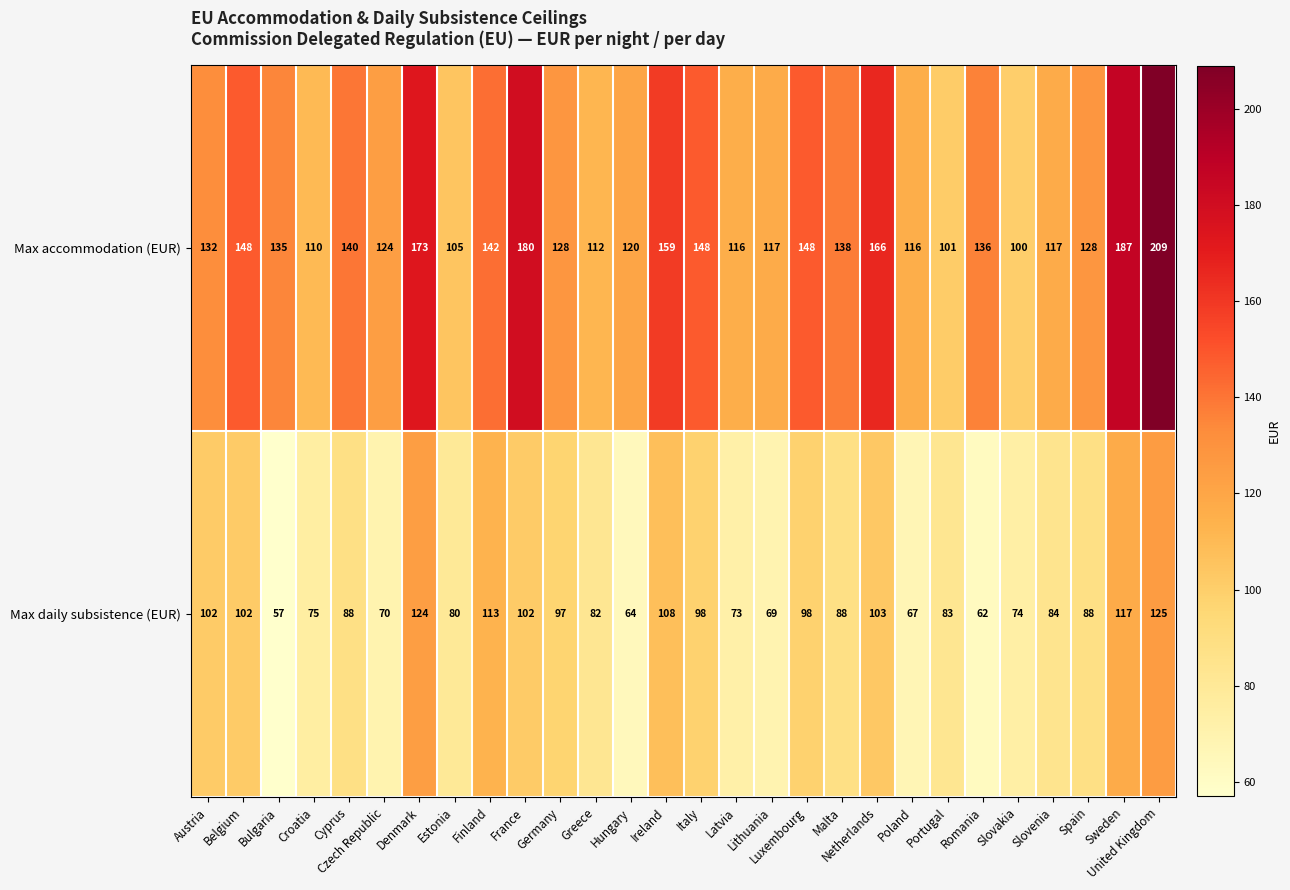

At Romania, list the series in order from smallest to largest.

Max daily subsistence (EUR), Max accommodation (EUR)